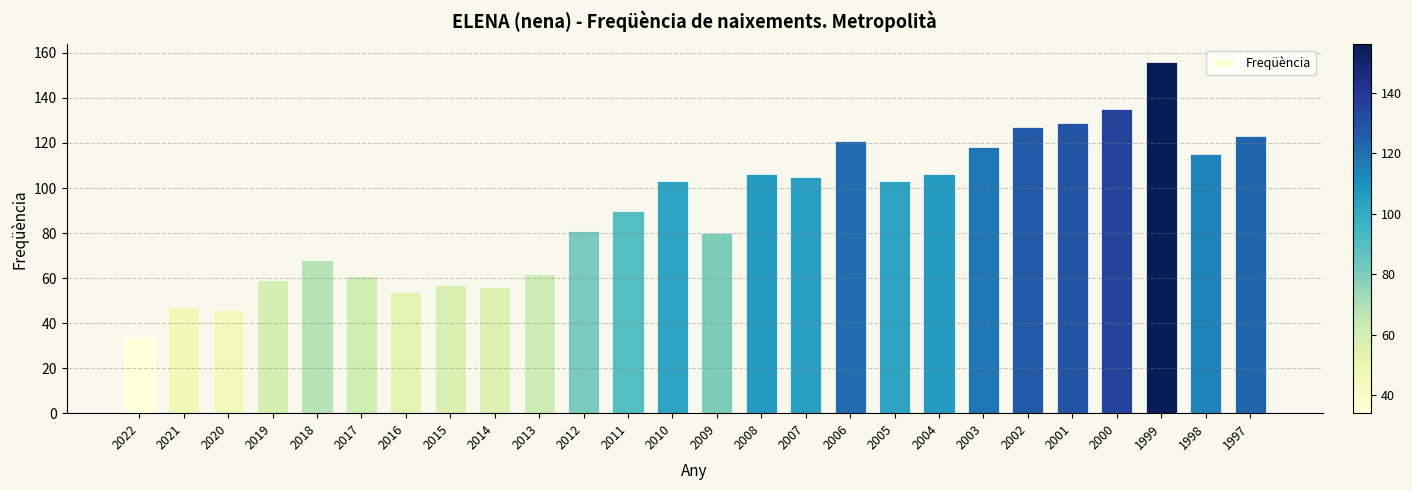

Which category has the lowest value across all series?

2022